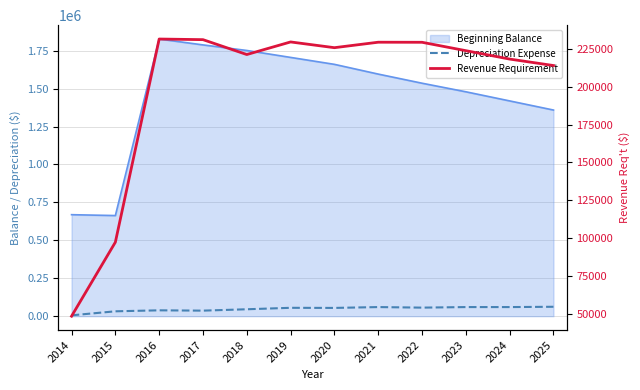

True or false: Revenue Requirement and Depreciation Expense intersect in this chart.

False